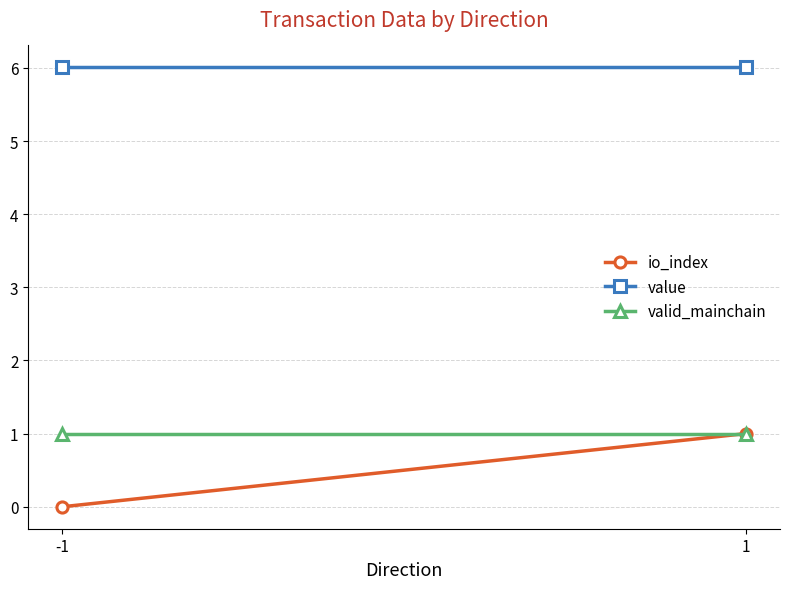

How many data points does each series have?

2